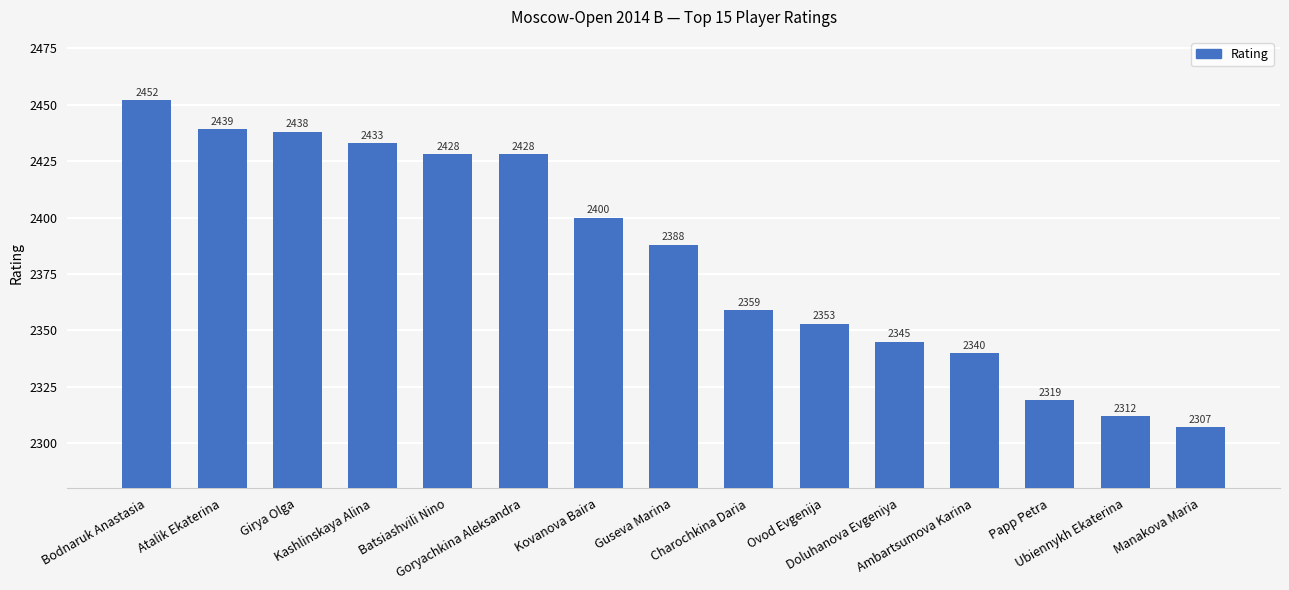

What is the minimum value shown in the chart?

2307